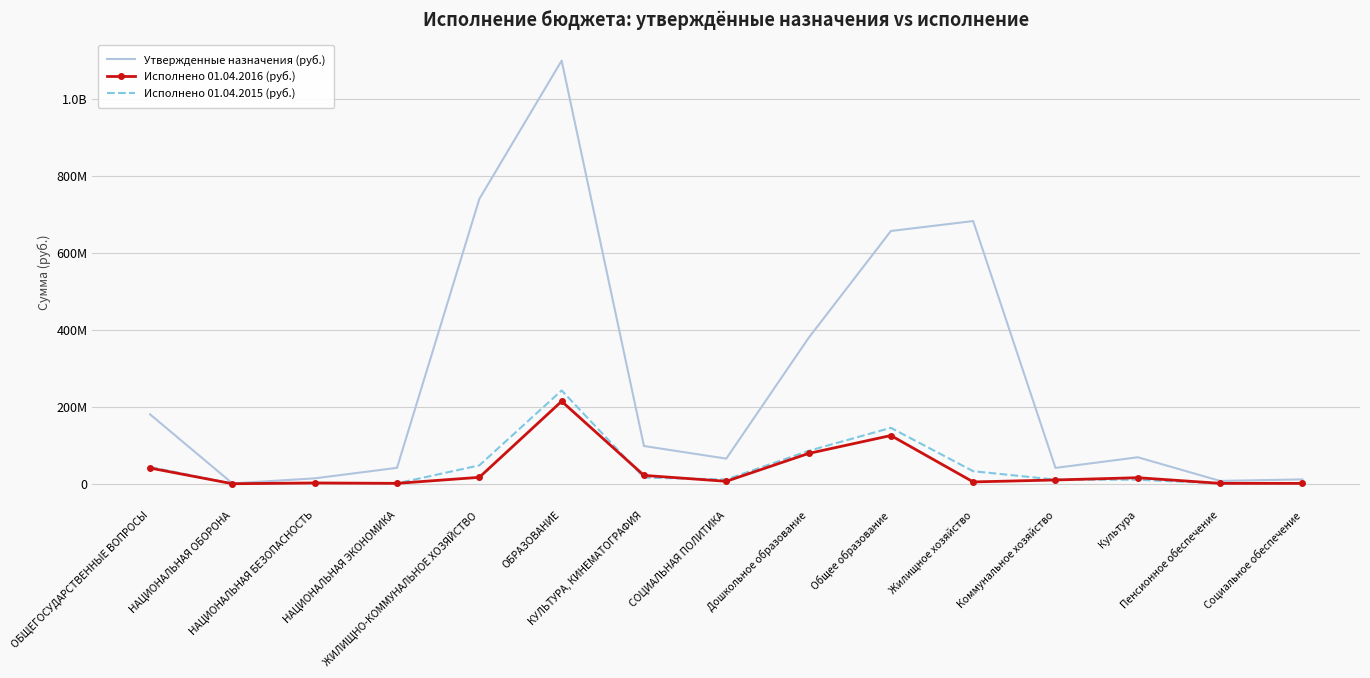

Reading left to right, transcribe all the data shown in this chart.

Утвержденные назначения (руб.): ОБЩЕГОСУДАРСТВЕННЫЕ ВОПРОСЫ=180360878.3	НАЦИОНАЛЬНАЯ ОБОРОНА=1154420.0	НАЦИОНАЛЬНАЯ БЕЗОПАСНОСТЬ=14200935.0	НАЦИОНАЛЬНАЯ ЭКОНОМИКА=41557621.4	ЖИЛИЩНО-КОММУНАЛЬНОЕ ХОЗЯЙСТВО=739825271.9	ОБРАЗОВАНИЕ=1098954144.0	КУЛЬТУРА, КИНЕМАТОГРАФИЯ=98226097.7	СОЦИАЛЬНАЯ ПОЛИТИКА=65399368.0	Дошкольное образование=378748724.0	Общее образование=656662120.0	Жилищное хозяйство=682414366.9	Коммунальное хозяйство=41325669.1	Культура=68950297.7	Пенсионное обеспечение=7567020.0	Социальное обеспечение=11485048.0
Исполнено 01.04.2016 (руб.): ОБЩЕГОСУДАРСТВЕННЫЕ ВОПРОСЫ=40990647.2	НАЦИОНАЛЬНАЯ ОБОРОНА=245310.0	НАЦИОНАЛЬНАЯ БЕЗОПАСНОСТЬ=2211293.7	НАЦИОНАЛЬНАЯ ЭКОНОМИКА=1220128.4	ЖИЛИЩНО-КОММУНАЛЬНОЕ ХОЗЯЙСТВО=16864135.0	ОБРАЗОВАНИЕ=214332515.2	КУЛЬТУРА, КИНЕМАТОГРАФИЯ=21903273.5	СОЦИАЛЬНАЯ ПОЛИТИКА=6549656.7	Дошкольное образование=78862289.8	Общее образование=125450774.9	Жилищное хозяйство=4940655.0	Коммунальное хозяйство=9990468.7	Культура=15900000.0	Пенсионное обеспечение=1234415.8	Социальное обеспечение=1168085.7
Исполнено 01.04.2015 (руб.): ОБЩЕГОСУДАРСТВЕННЫЕ ВОПРОСЫ=43686006.1	НАЦИОНАЛЬНАЯ ОБОРОНА=289577.5	НАЦИОНАЛЬНАЯ БЕЗОПАСНОСТЬ=2315222.0	НАЦИОНАЛЬНАЯ ЭКОНОМИКА=1291121.1	ЖИЛИЩНО-КОММУНАЛЬНОЕ ХОЗЯЙСТВО=47898853.0	ОБРАЗОВАНИЕ=242459194.6	КУЛЬТУРА, КИНЕМАТОГРАФИЯ=16148041.8	СОЦИАЛЬНАЯ ПОЛИТИКА=11219691.7	Дошкольное образование=85618970.0	Общее образование=145411860.1	Жилищное хозяйство=32734796.8	Коммунальное хозяйство=10895228.4	Культура=10665624.0	Пенсионное обеспечение=1109780.1	Социальное обеспечение=1538206.1